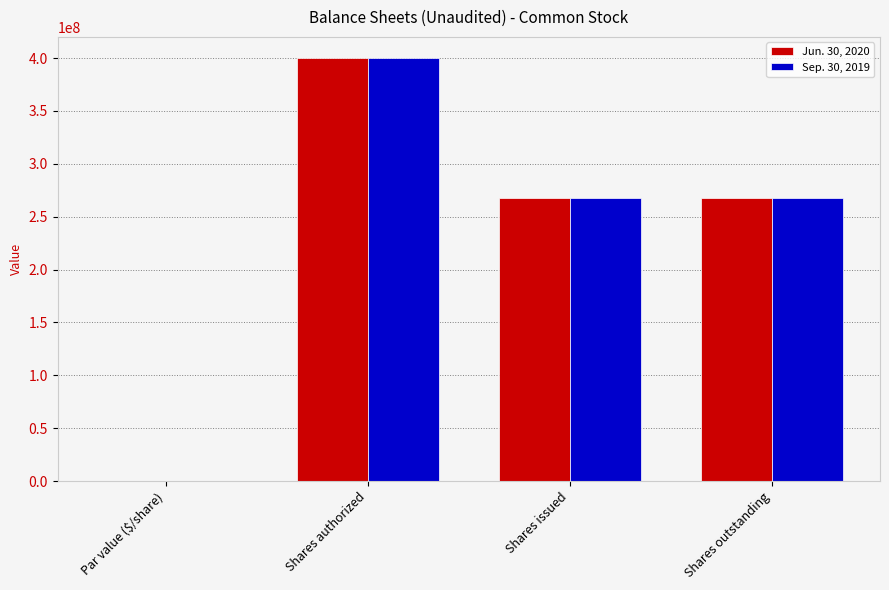

Is it true that Jun. 30, 2020 equals 687523741.4 at Shares authorized?

False